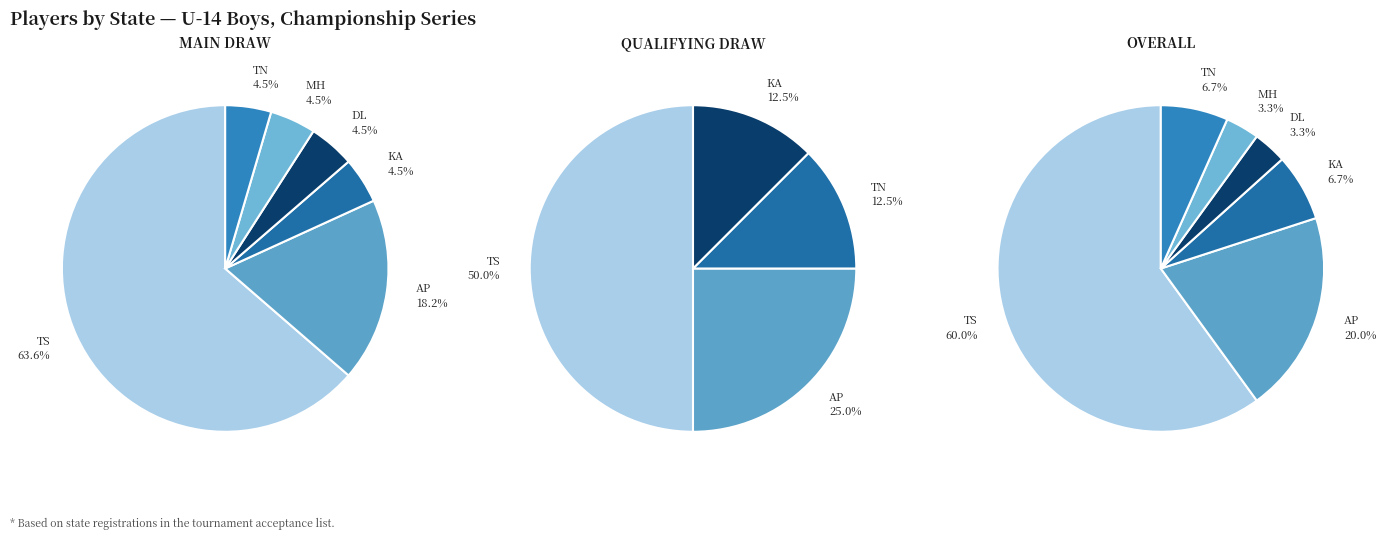

What is the spread (max minus min) of values at KA?

1